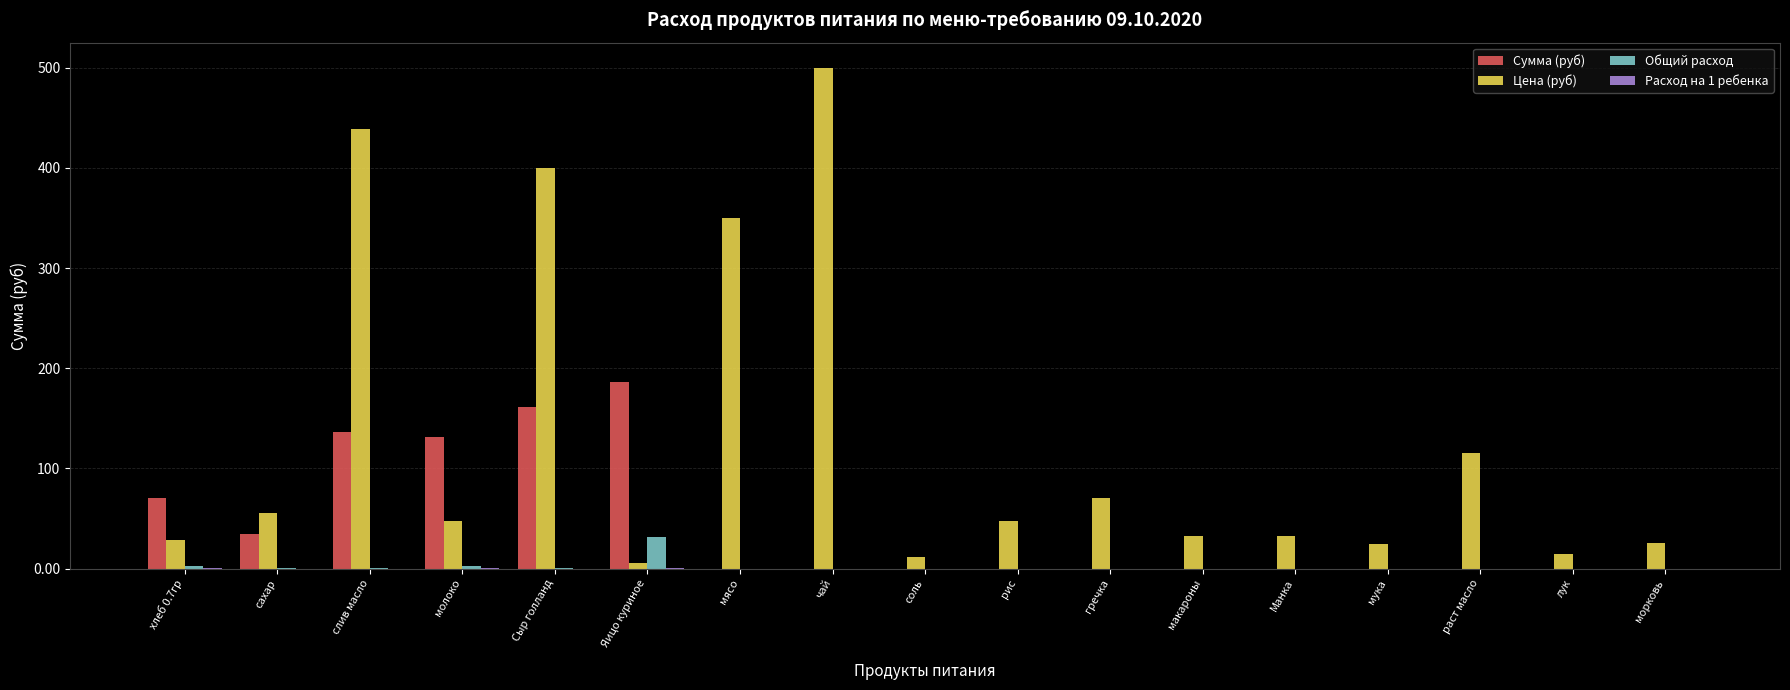

What is the total value across all series at соль?

12.0